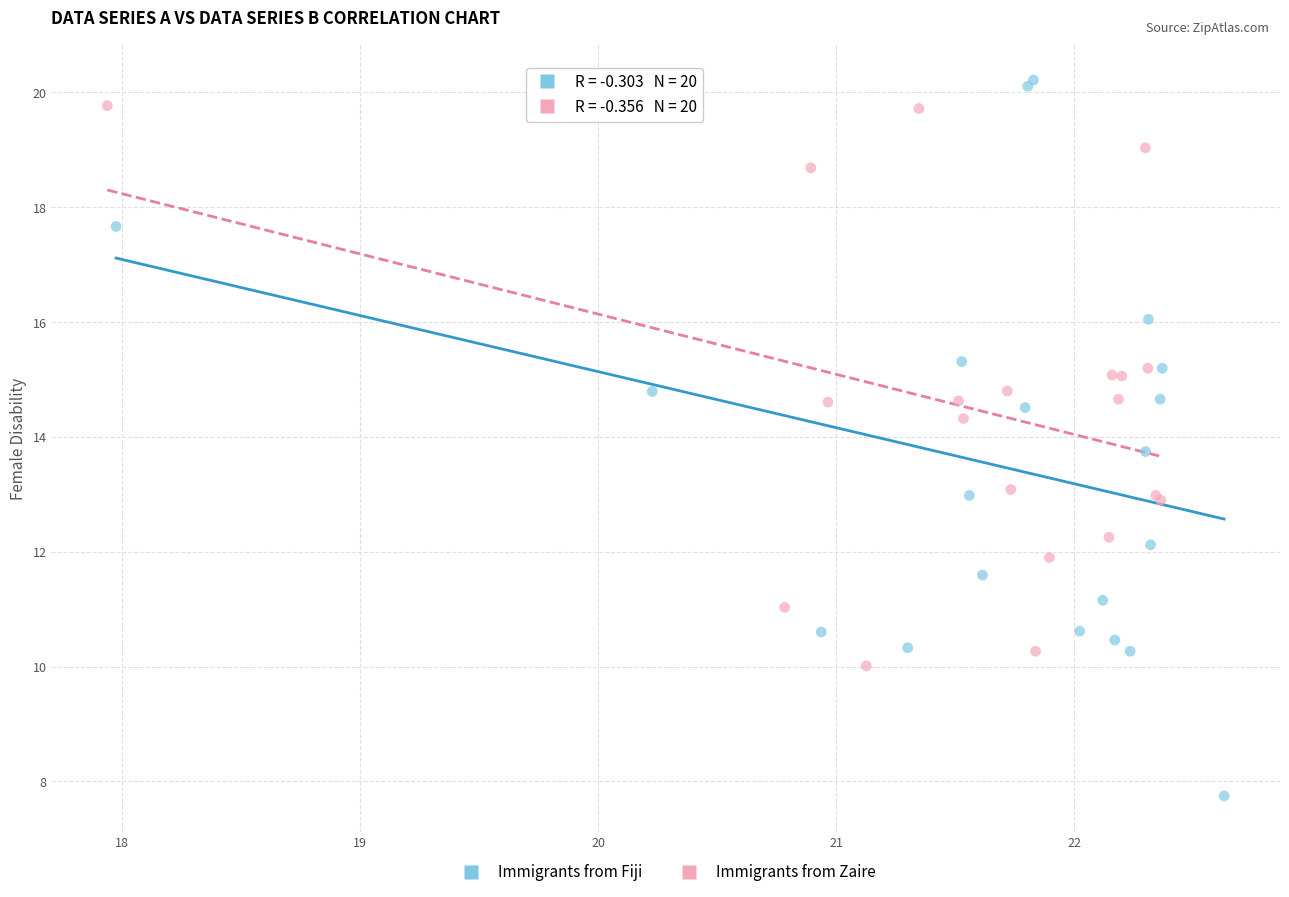

Which series contains the lowest Y value?

Immigrants from Fiji